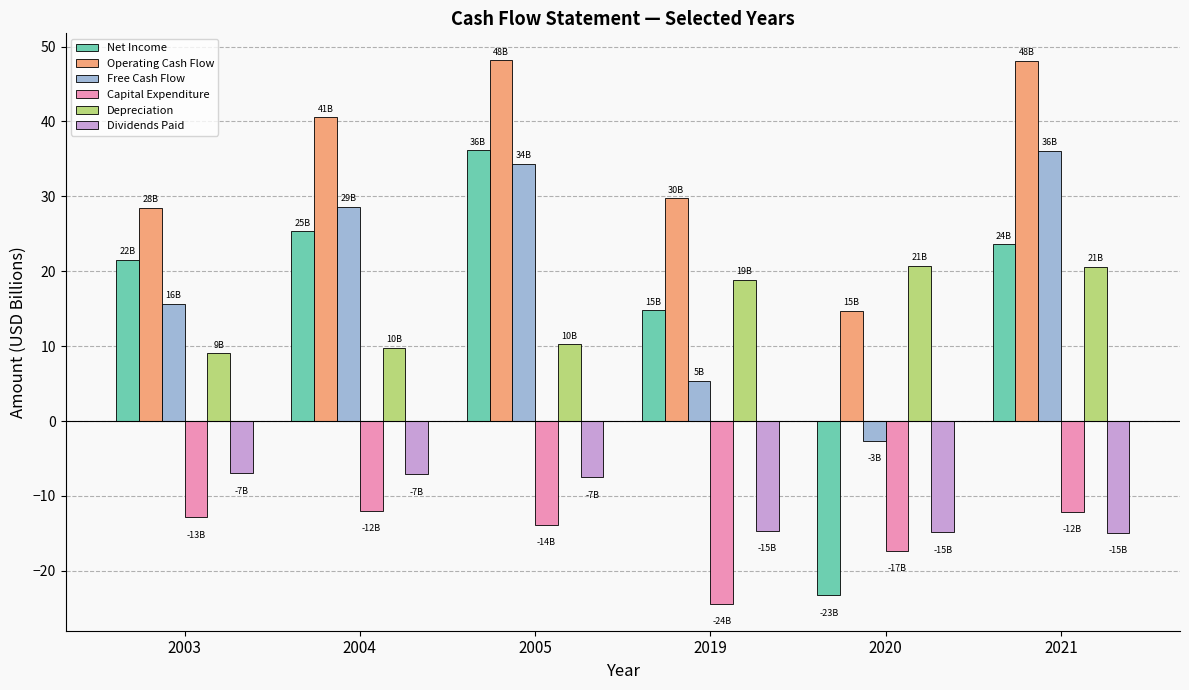

What is the value of the Free Cash Flow bar at the 2nd from the left?

28.6